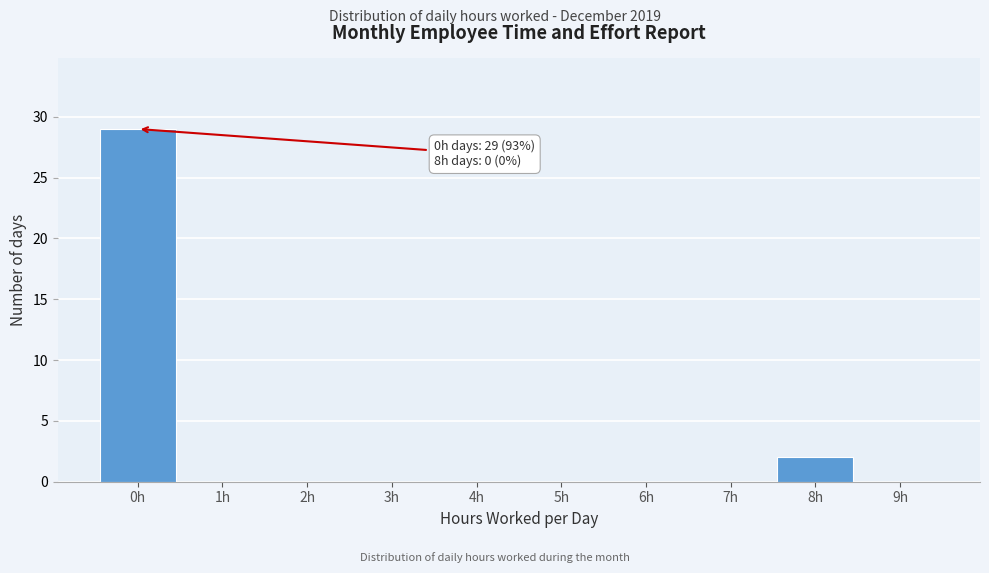

Which range on the x-axis has the tallest bar?

-0.5 to 0.5